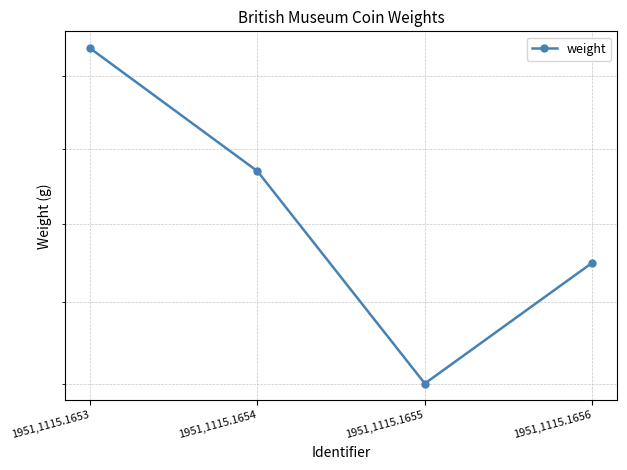

What is the greatest value displayed?

2.8